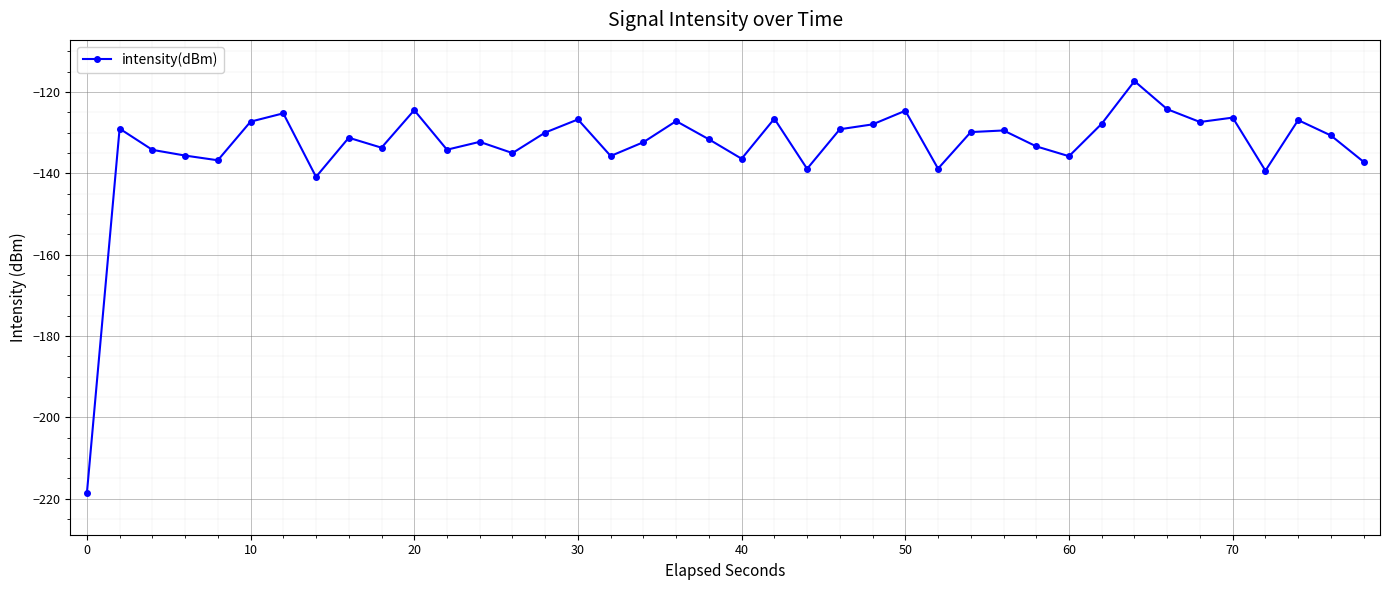

What is the value of the 12th point from the left?

-134.2